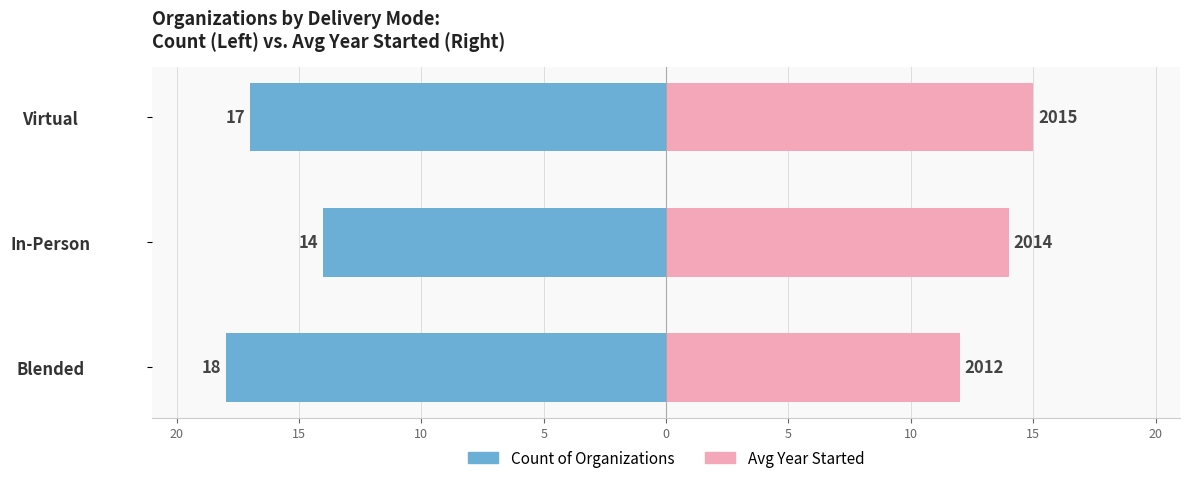

How many groups of bars are there?

3